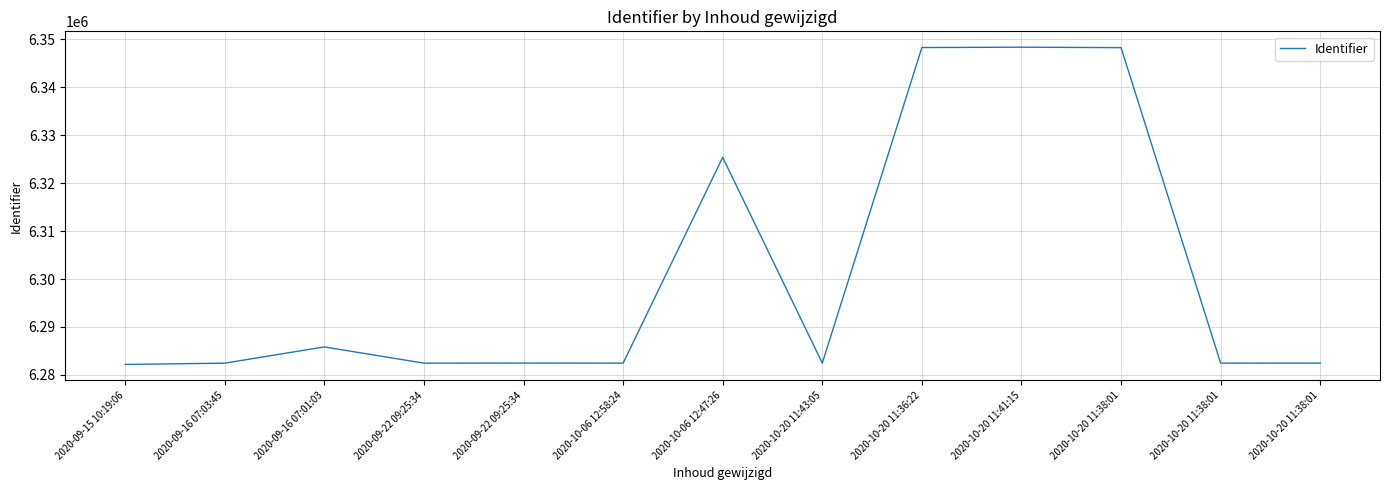

List the labels in order of value, smallest first.

2020-09-15 10:19:06, 2020-09-16 07:03:45, 2020-09-22 09:25:34, 2020-10-06 12:58:24, 2020-10-20 11:43:05, 2020-10-20 11:38:01, 2020-10-20 11:38:01, 2020-09-22 09:25:34, 2020-09-16 07:01:03, 2020-10-06 12:47:26, 2020-10-20 11:38:01, 2020-10-20 11:36:22, 2020-10-20 11:41:15